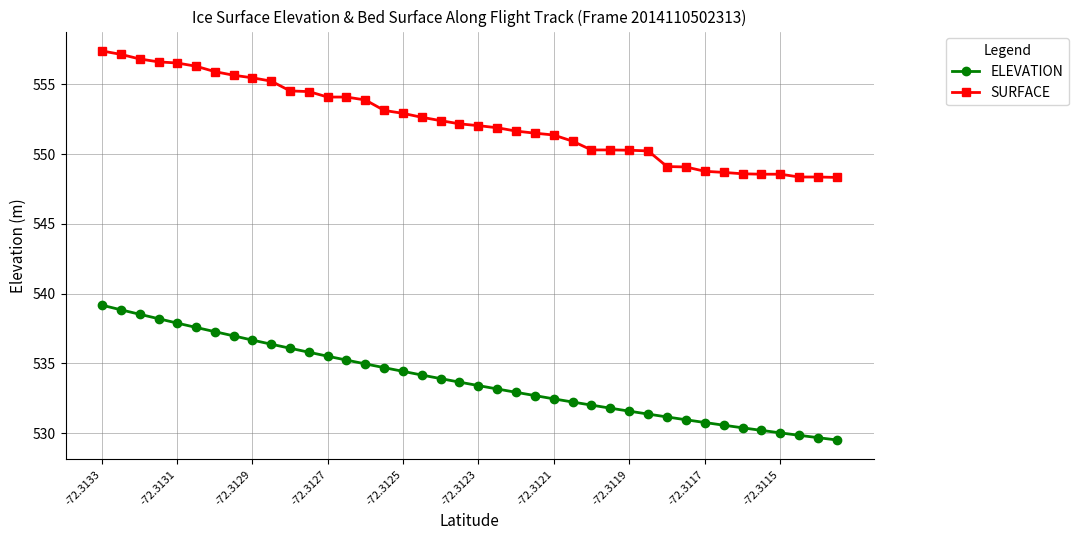

What is the difference between the maximum and minimum values in the SURFACE series?

9.1